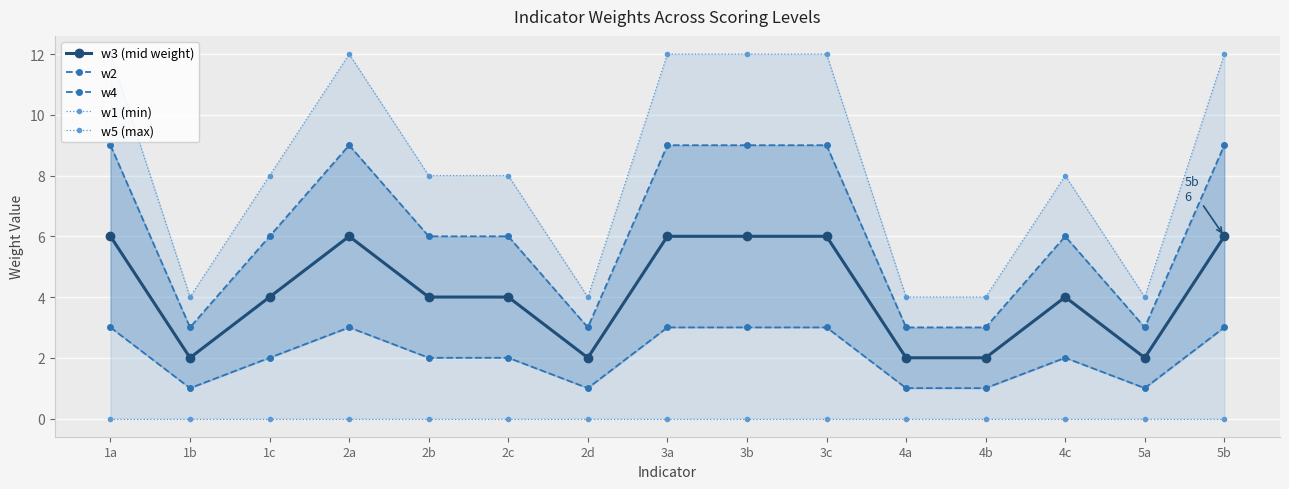

At which category is the sum across all series the highest?

1a